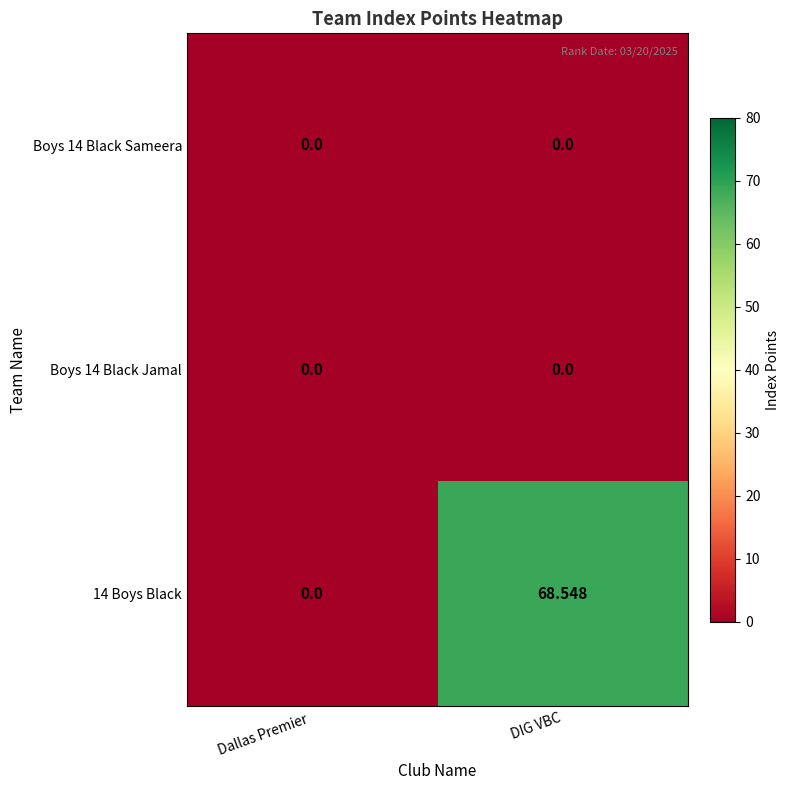

How many categories are shown in the chart?

2